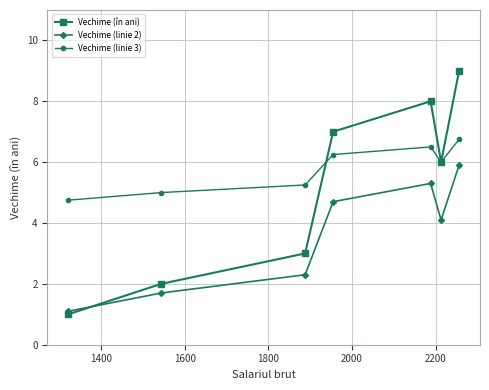

Which series has the largest range (max minus min)?

Vechime (în ani)